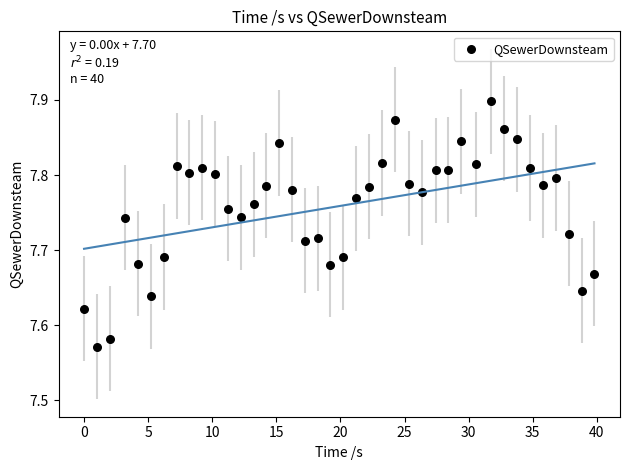

What is the range of Y values (max minus min)?

0.3